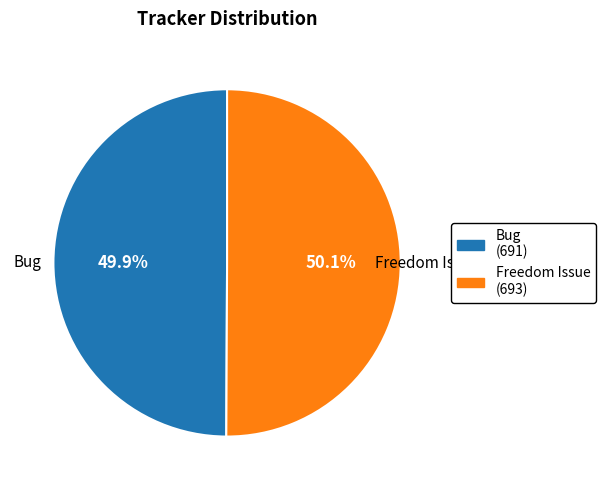

What portion of the pie excludes Freedom Issue?

49.9%